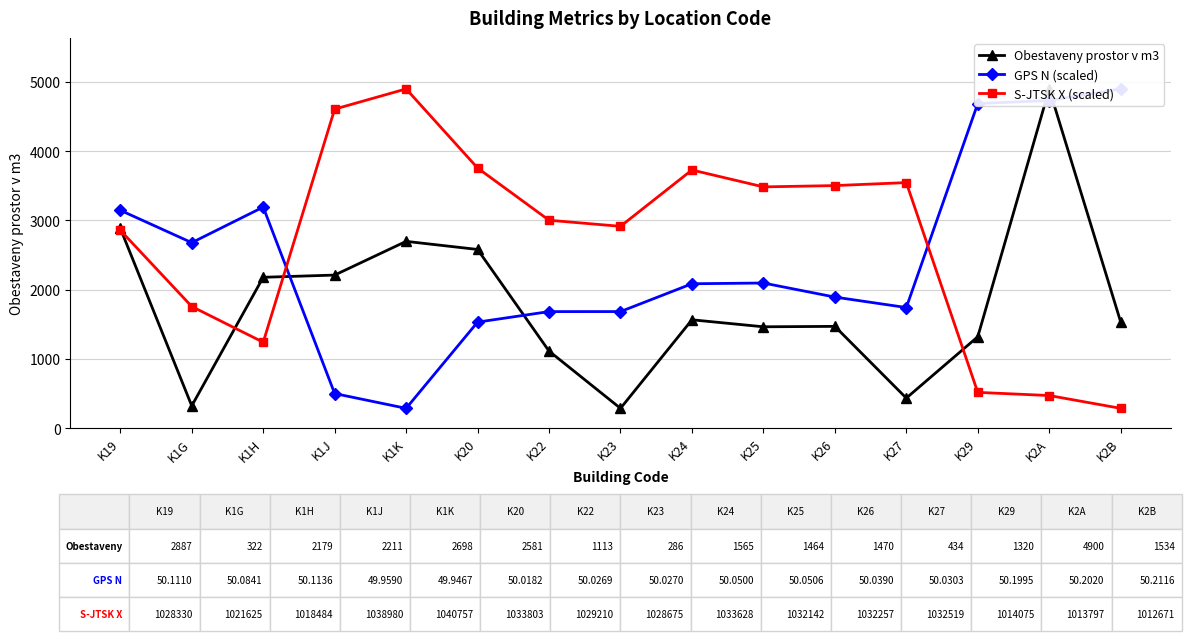

Reading left to right, extract all data points from this chart.

Obestaveny prostor v m3: 2887.0	322.0	2179.0	2211.0	2698.0	2581.0	1113.0	286.0	1565.0	1464.0	1470.0	434.0	1320.0	4900.0	1534.0
GPS N (scaled): 3147.0	2679.2	3193.0	499.5	286.0	1531.5	1683.4	1683.8	2085.6	2096.2	1893.1	1742.2	4689.0	4732.6	4900.0
S-JTSK X (scaled): 2858.6	1757.1	1241.0	4608.1	4900.0	3757.7	3003.1	2915.3	3728.9	3484.8	3503.7	3546.7	516.6	471.0	286.0